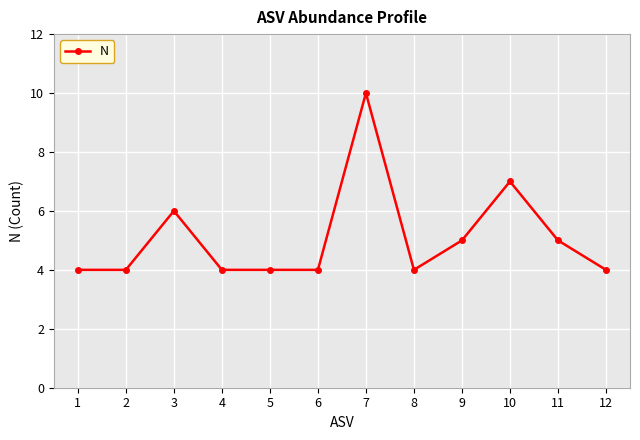

What is the maximum value shown in the chart?

10